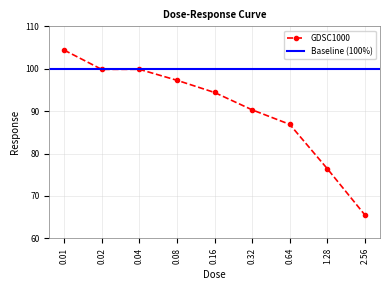

What value does the data have at 0.16?

94.4